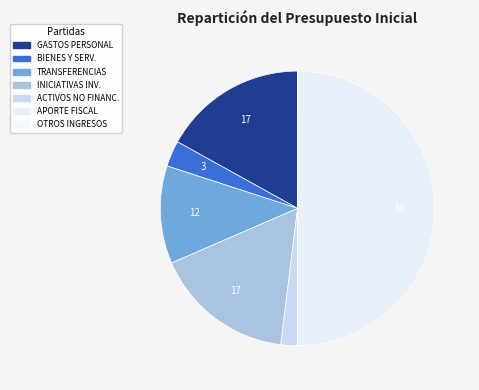

Does any single category account for the majority?

No